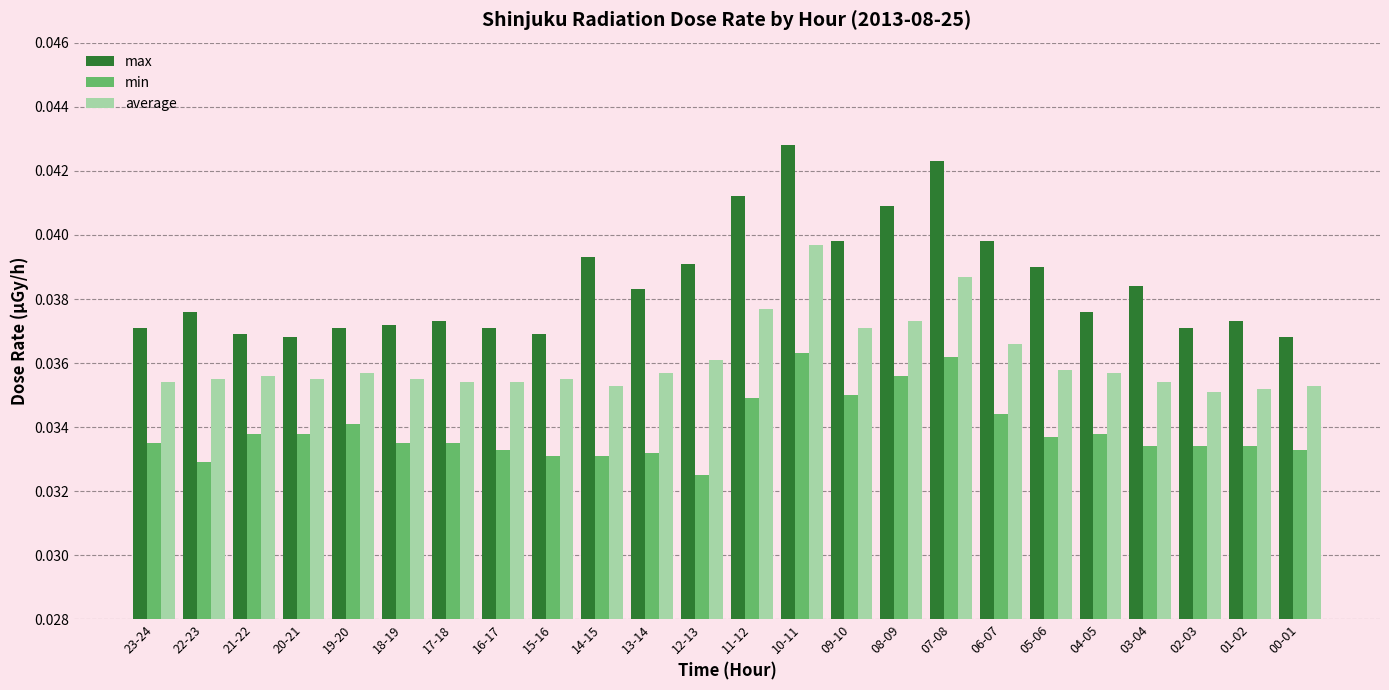

What is the total value across all series at 08-09?

0.1